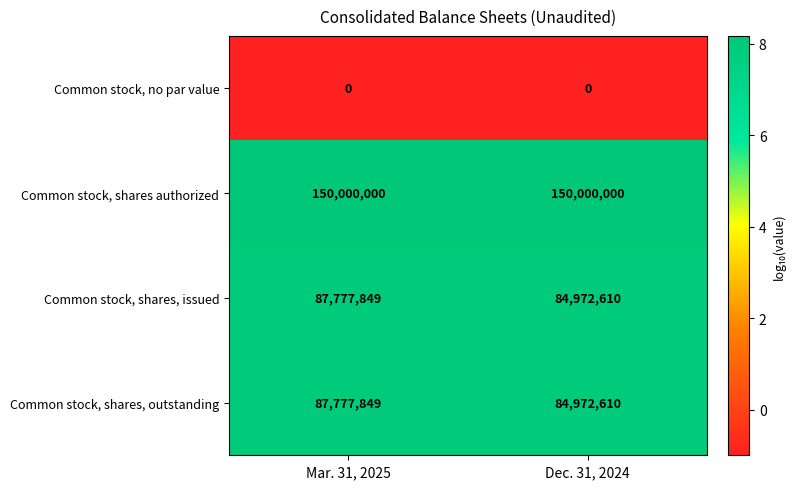

What is the average value of the Common stock, shares, outstanding series?

86375230